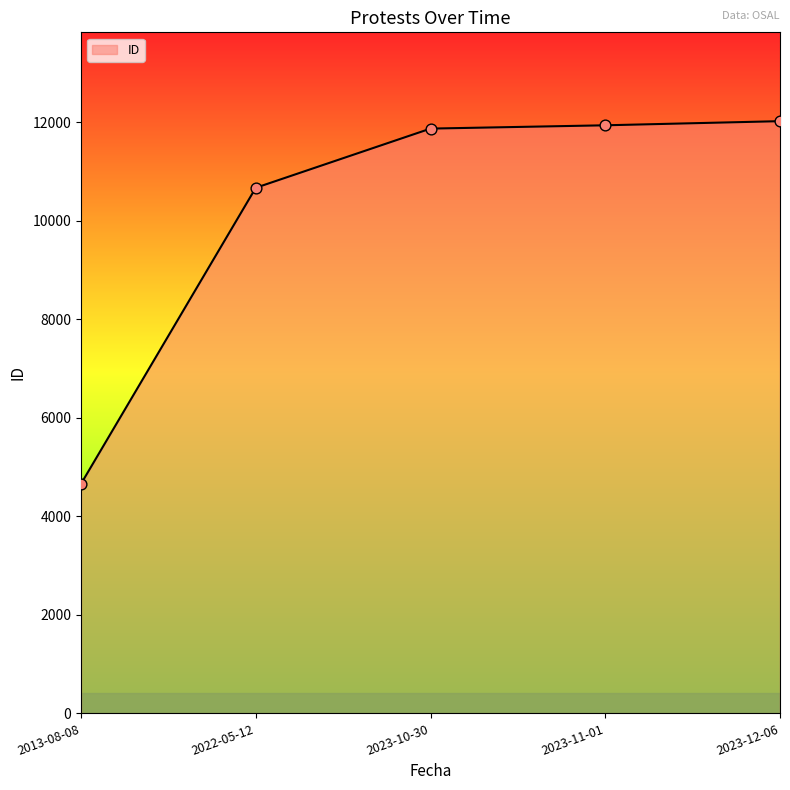

Between 2022-05-12 and 2023-10-30, which is larger?

2023-10-30